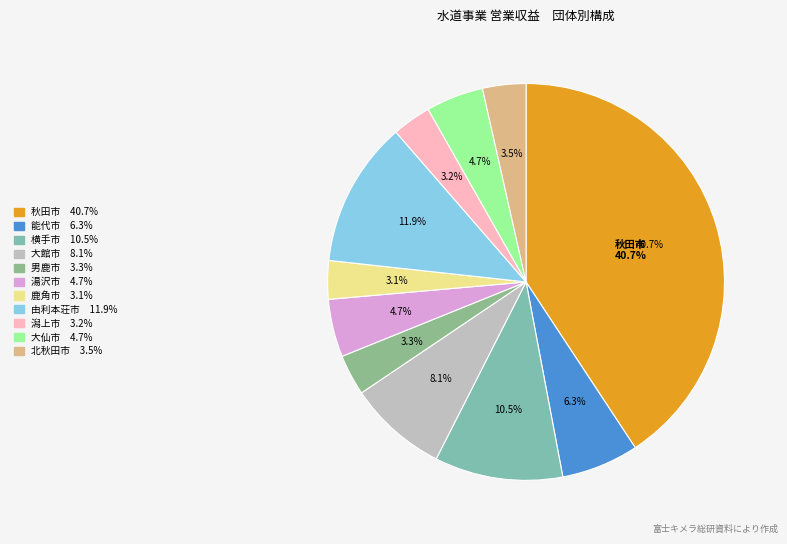

To the nearest percent, what portion does 大仙市 represent?

5%